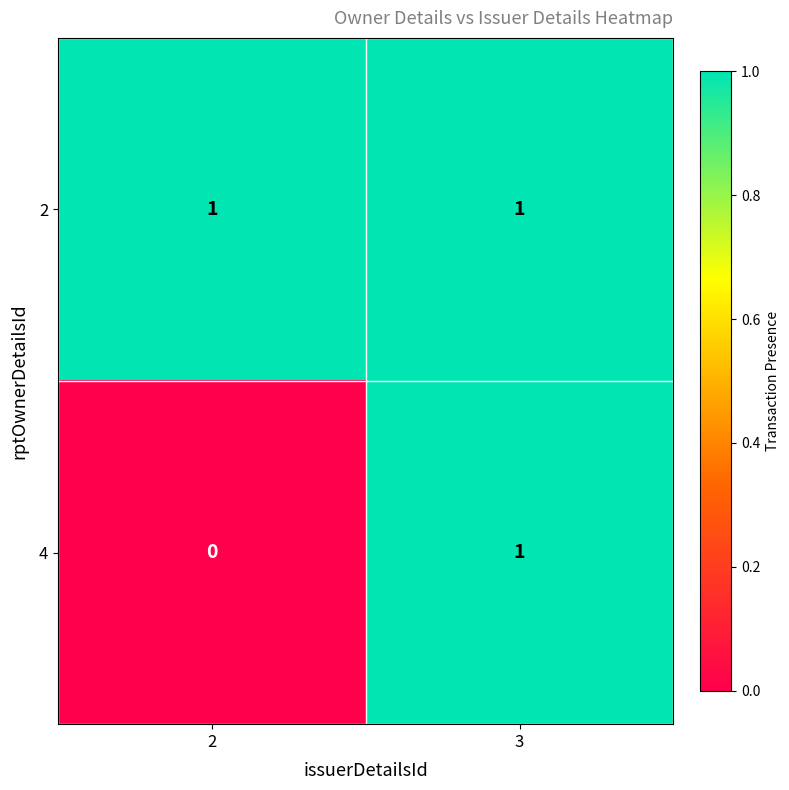

Is it true that 4 equals 1 at 2?

False